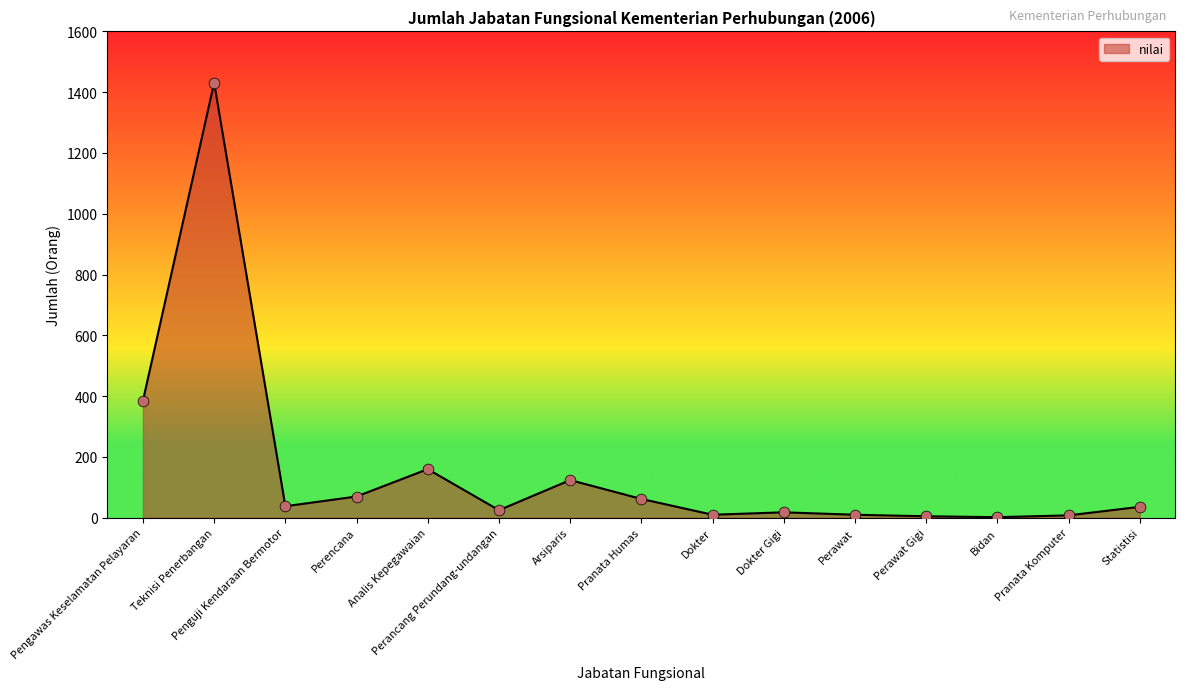

What is the change in value from Teknisi Penerbangan to Dokter Gigi?

-1413